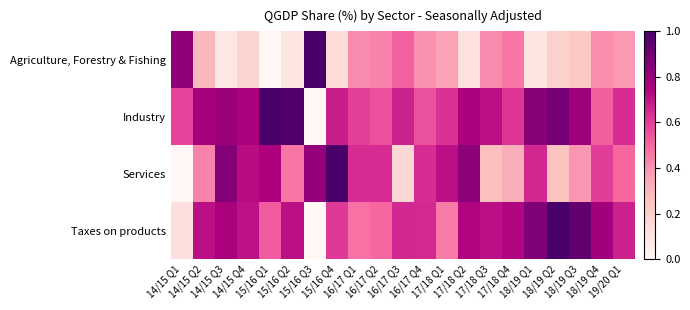

Between 14/15 Q1 and 18/19 Q4, which series saw the biggest shift?

Taxes on products